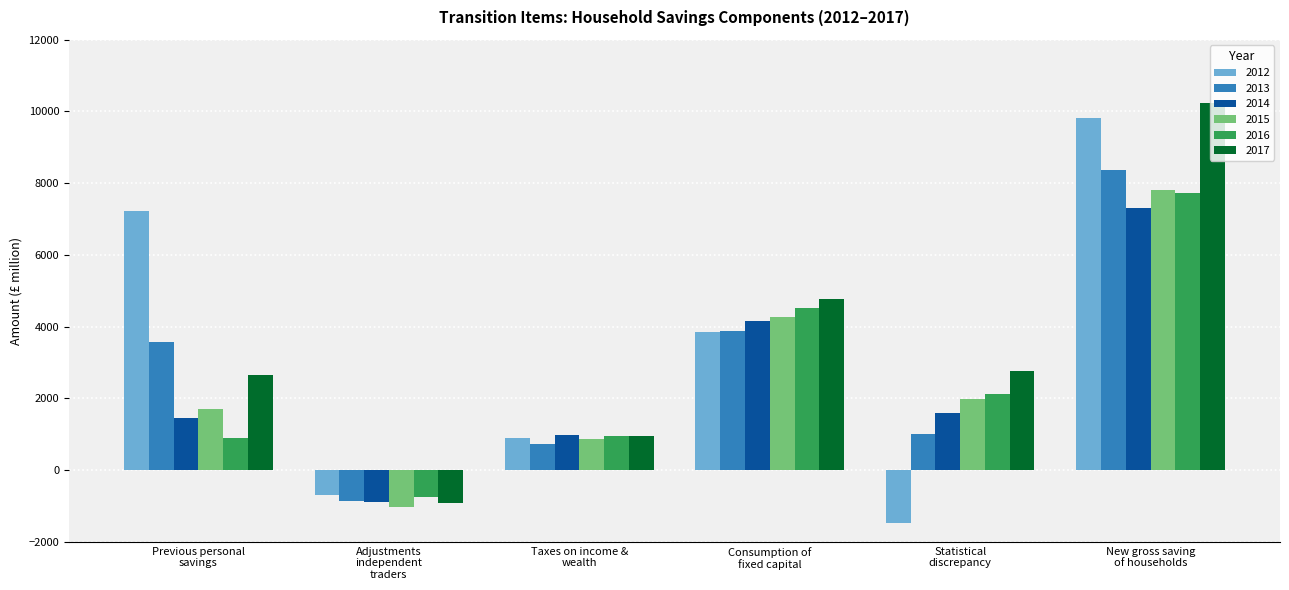

What is the minimum value for 2016?

-760